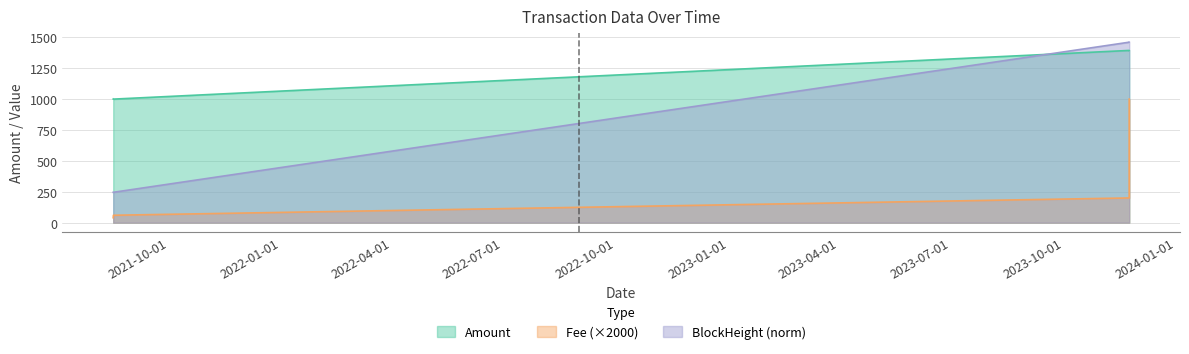

True or false: BlockHeight_norm has a value of 1461.0 at 2023-11-23 10:24:00.

True